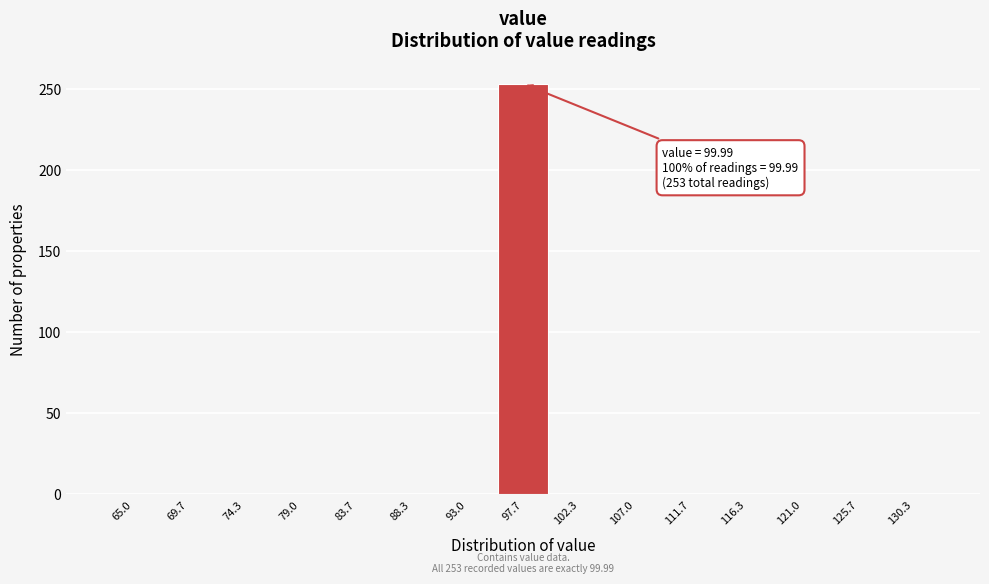

Reading right to left, extract all data points from this chart.

130.3=0	125.7=0	121.0=0	116.3=0	111.7=0	107.0=0	102.3=0	97.7=253	93.0=0	88.3=0	83.7=0	79.0=0	74.3=0	69.7=0	65.0=0